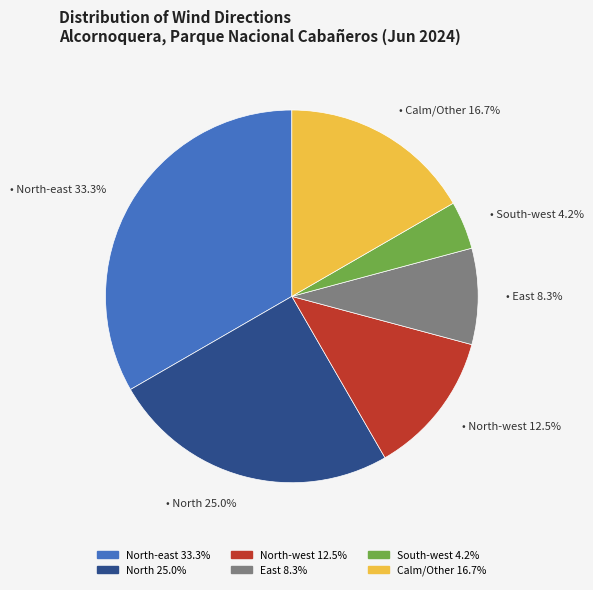

Does any single category account for the majority?

No